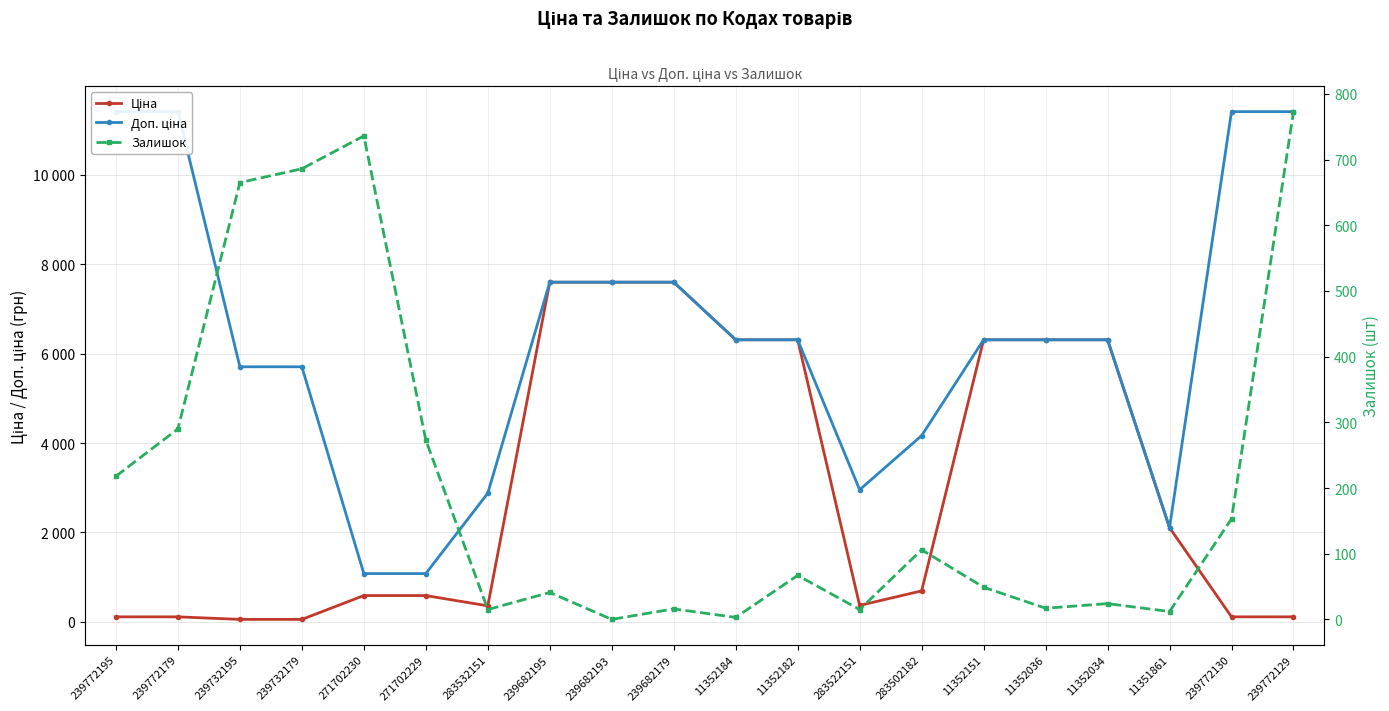

Reading left to right, list all the values displayed in this chart.

Ціна: 239772195=114.1	239772179=114.1	239732195=57.0	239732179=57.0	271702230=589.9	271702229=589.9	283532151=359.9	239682195=7596.5	239682193=7596.5	239682179=7596.5	11352184=6308.8	11352182=6308.8	283522151=369.5	283502182=694.3	11352151=6308.8	11352036=6308.8	11352034=6308.8	11351861=2108.4	239772130=114.1	239772129=114.1
Доп. ціна: 239772195=11410.0	239772179=11410.0	239732195=5705.0	239732179=5705.0	271702230=1081.7	271702229=1081.7	283532151=2878.8	239682195=7596.5	239682193=7596.5	239682179=7596.5	11352184=6308.8	11352182=6308.8	283522151=2955.8	283502182=4165.6	11352151=6308.8	11352036=6308.8	11352034=6308.8	11351861=2108.0	239772130=11410.0	239772129=11410.0
Залишок: 239772195=218.0	239772179=290.0	239732195=665.0	239732179=686.0	271702230=736.0	271702229=273.0	283532151=15.0	239682195=41.0	239682193=0.0	239682179=16.0	11352184=3.0	11352182=67.0	283522151=15.0	283502182=106.0	11352151=49.0	11352036=17.0	11352034=24.0	11351861=12.0	239772130=153.0	239772129=773.0